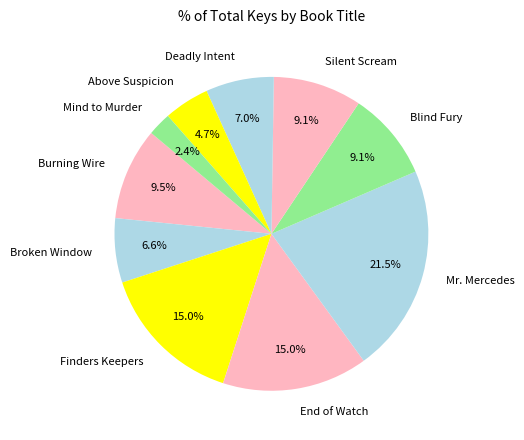

To the nearest percent, what is the combined percentage of Mind to Murder and End of Watch?

17%